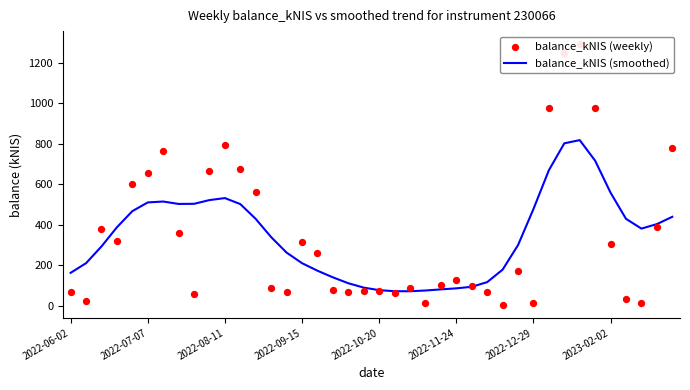

Which series has the largest total across all categories?

balance_kNIS (smoothed)